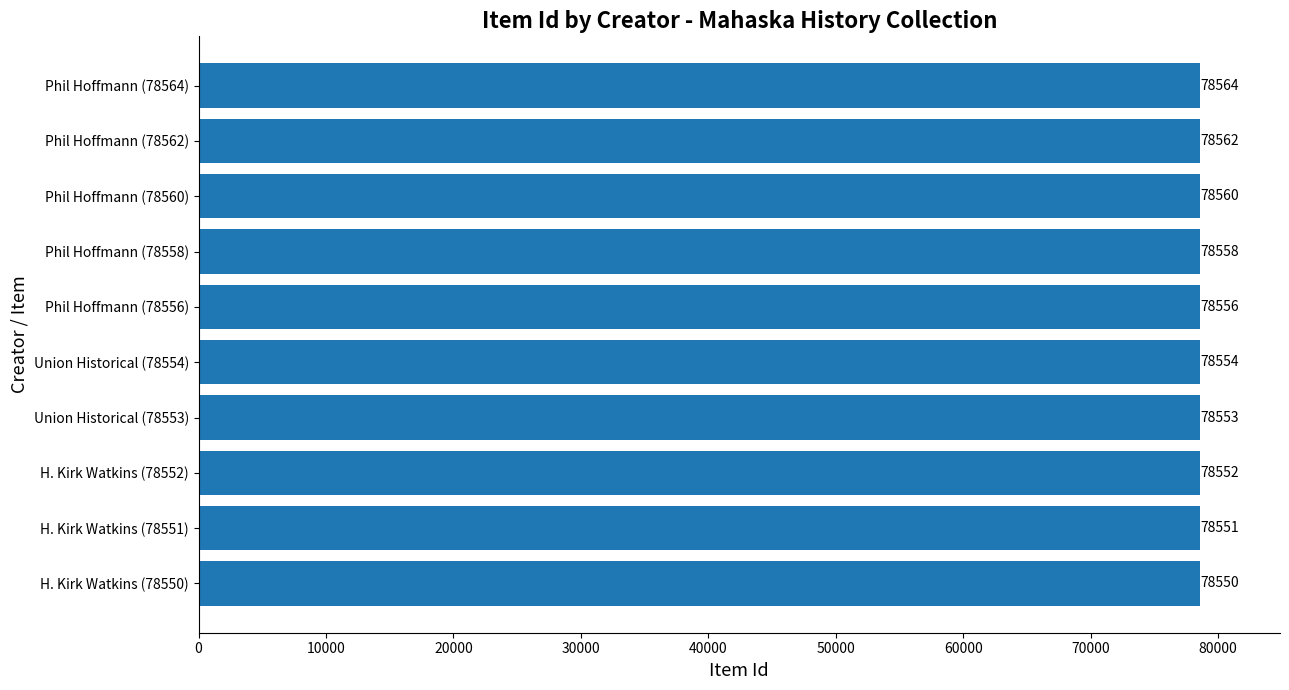

How many values are below 78556?

5